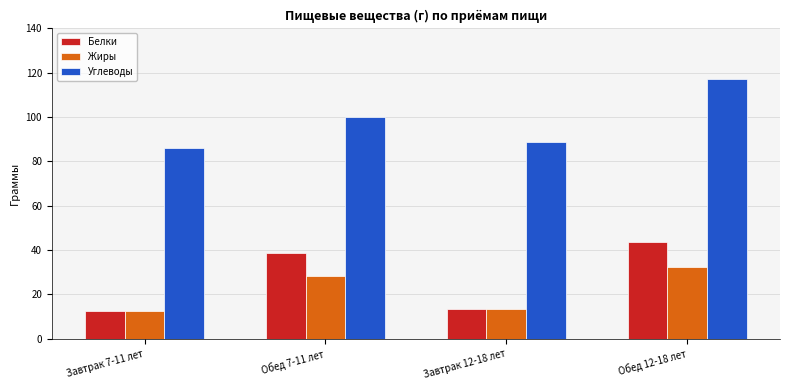

Which category has the highest value across all series?

Обед 12-18 лет